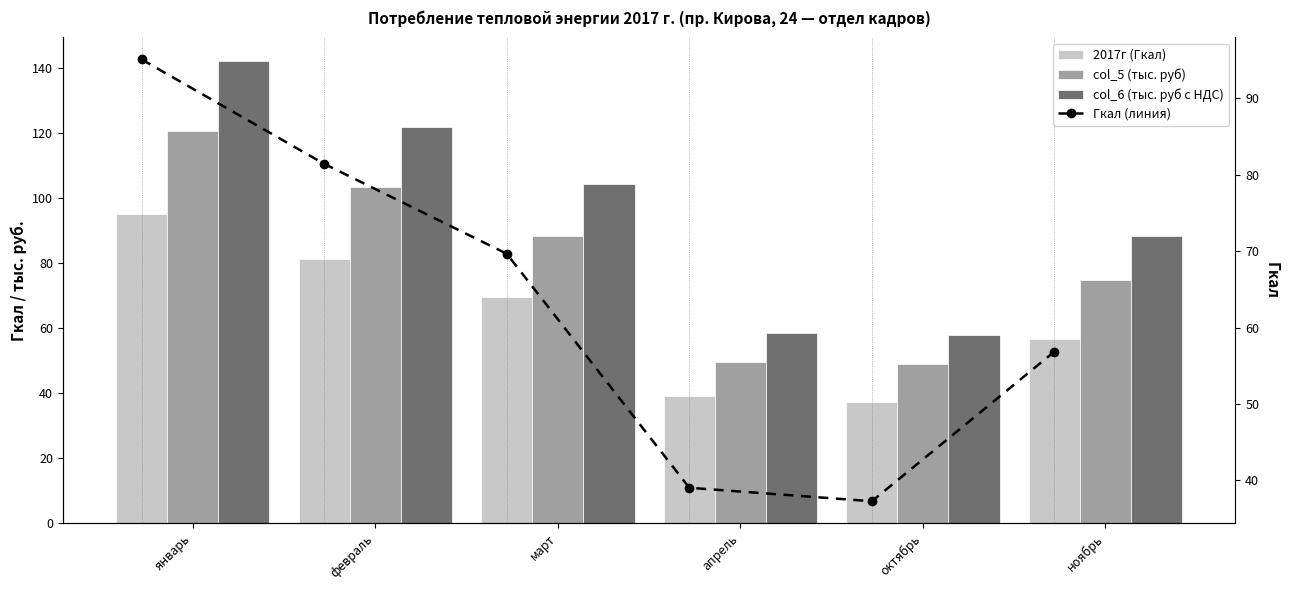

List the labels in order of col_5 (тыс. руб) value, smallest first.

октябрь, апрель, ноябрь, март, февраль, январь